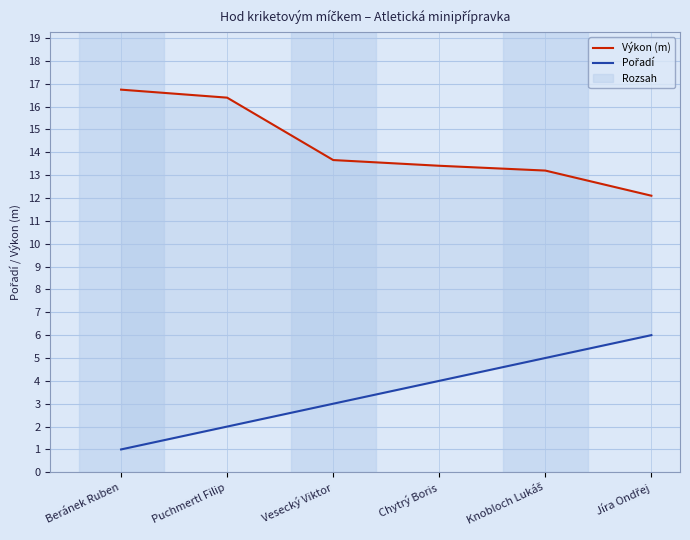

What is the smallest value displayed?

1.0